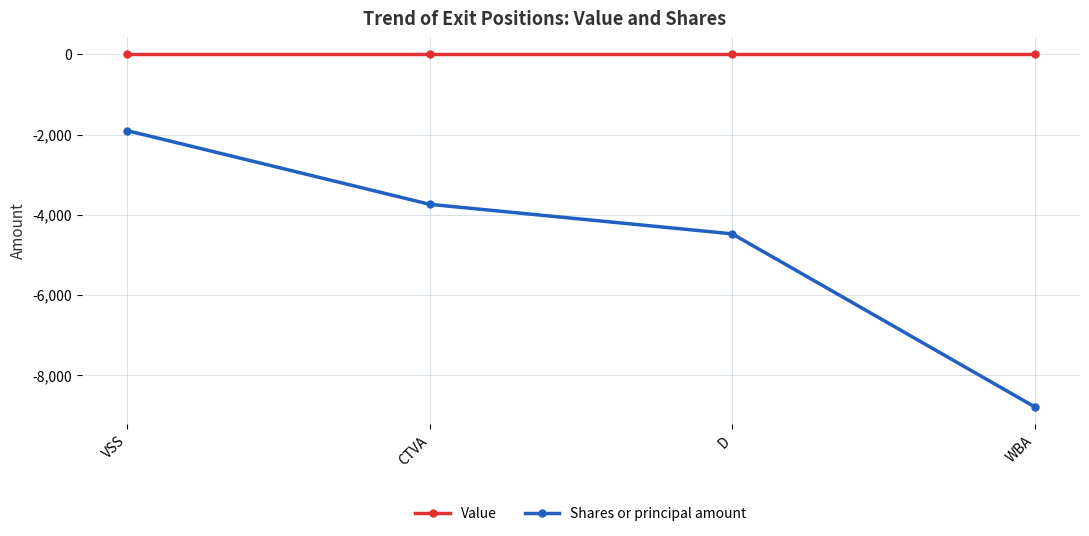

Reading left to right, list all the values displayed in this chart.

Value: VSS=0	CTVA=0	D=0	WBA=0
Shares or principal amount: VSS=-1900	CTVA=-3737	D=-4473	WBA=-8786